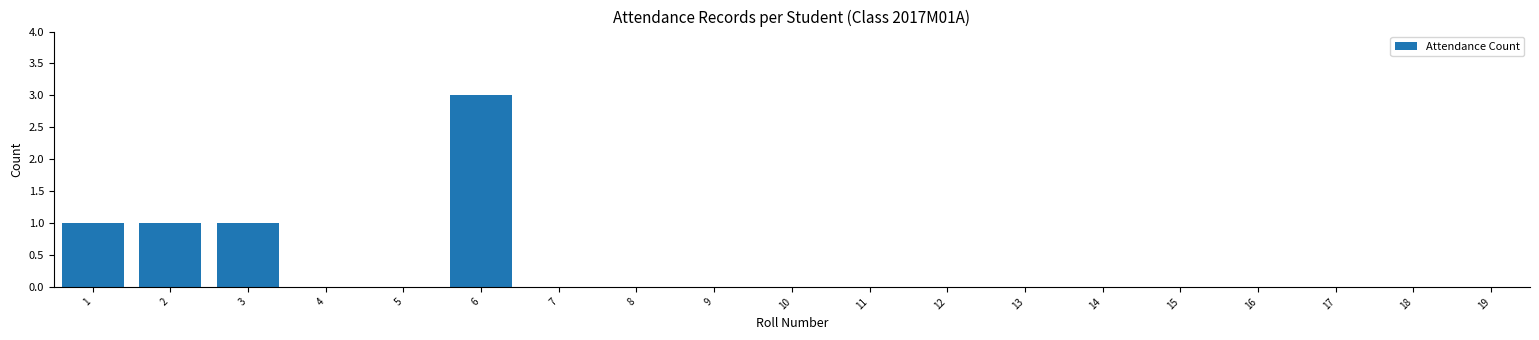

Reading left to right, what are all the values shown in this chart?

1=1	2=1	3=1	4=0	5=0	6=3	7=0	8=0	9=0	10=0	11=0	12=0	13=0	14=0	15=0	16=0	17=0	18=0	19=0